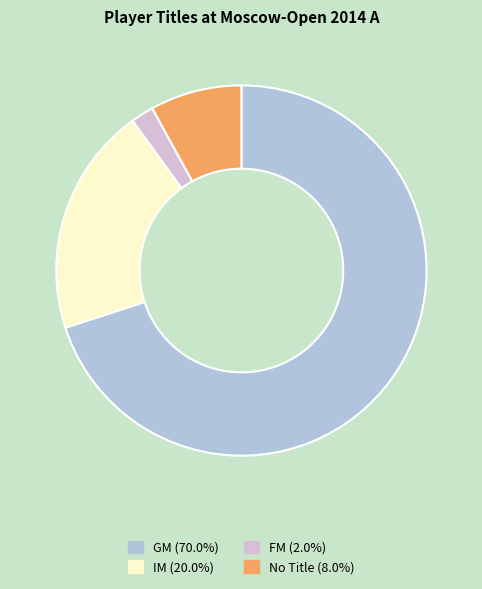

Count the number of slices in the pie.

4